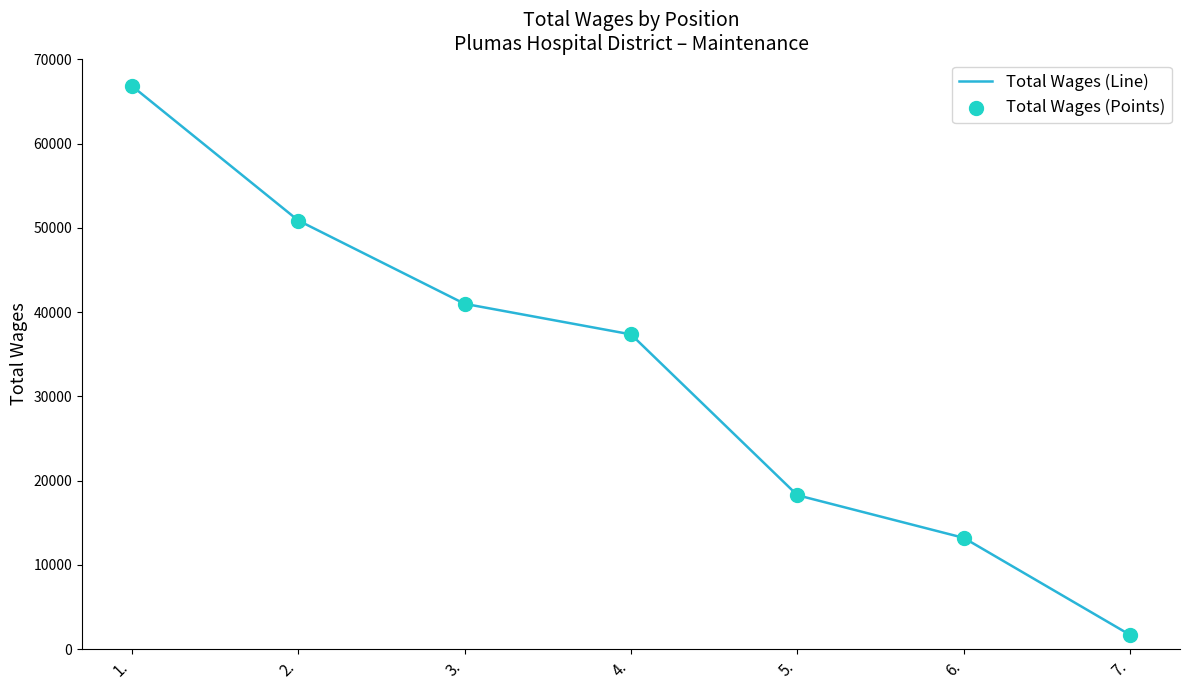

What is the greatest value displayed?

66825